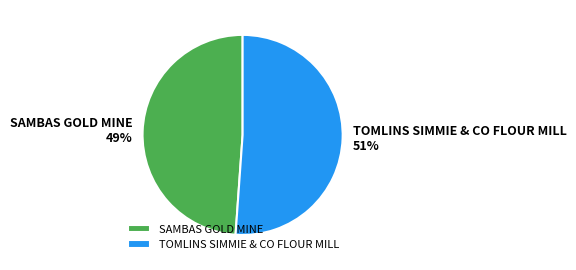

Is it true that TOMLINS SIMMIE & CO FLOUR MILL is 45% of the pie?

False